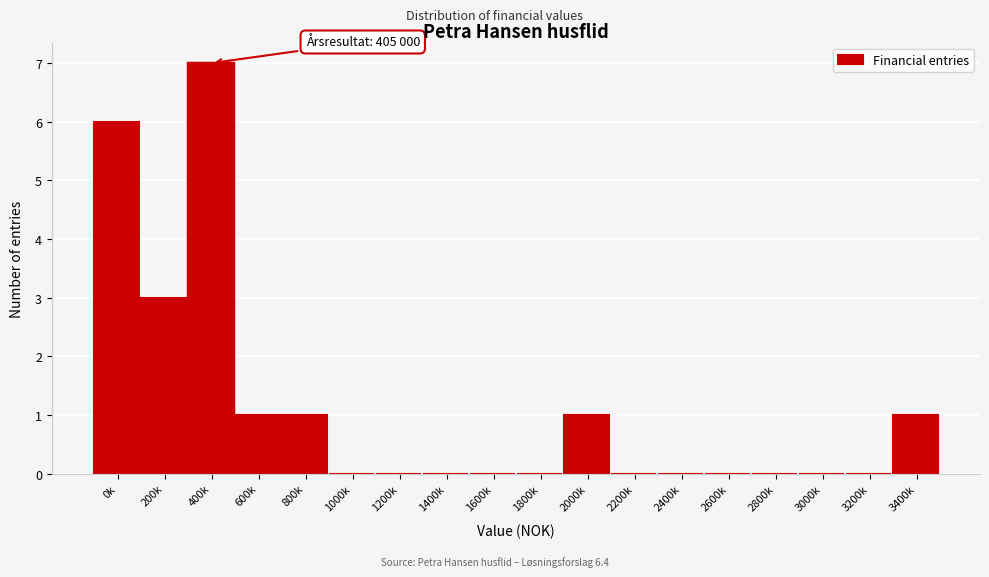

Reading left to right, extract all data points from this chart.

0k=6	200k=3	400k=7	600k=1	800k=1	1000k=0	1200k=0	1400k=0	1600k=0	1800k=0	2000k=1	2200k=0	2400k=0	2600k=0	2800k=0	3000k=0	3200k=0	3400k=1